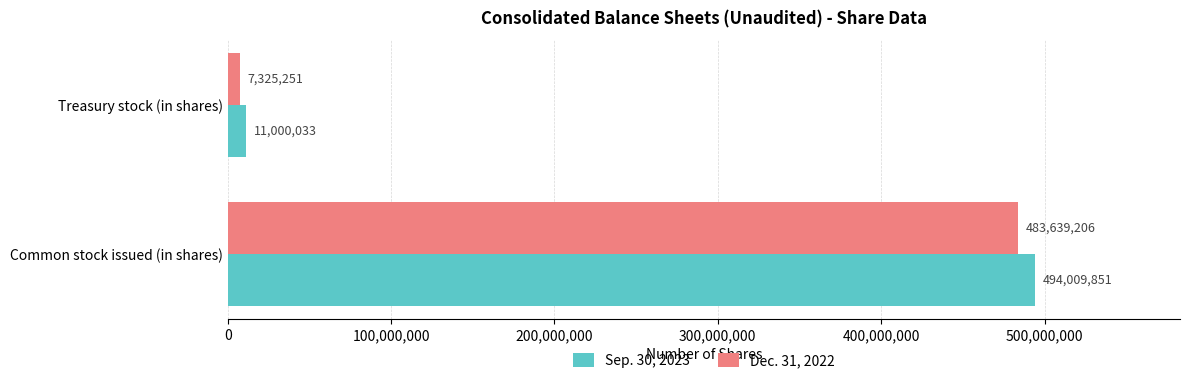

What is the smallest value displayed?

7325251